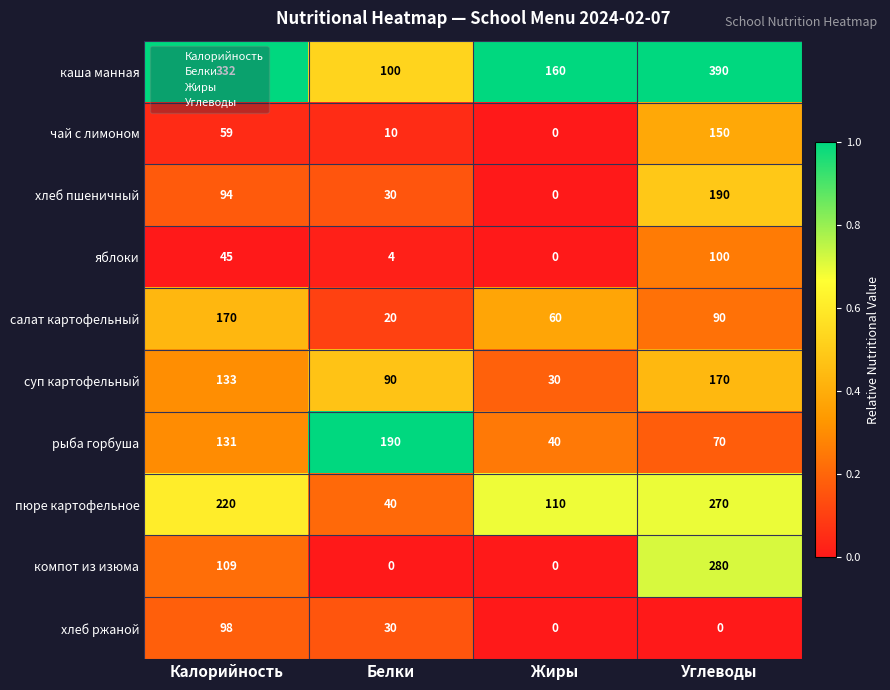

Which series has the largest total across all categories?

каша манная